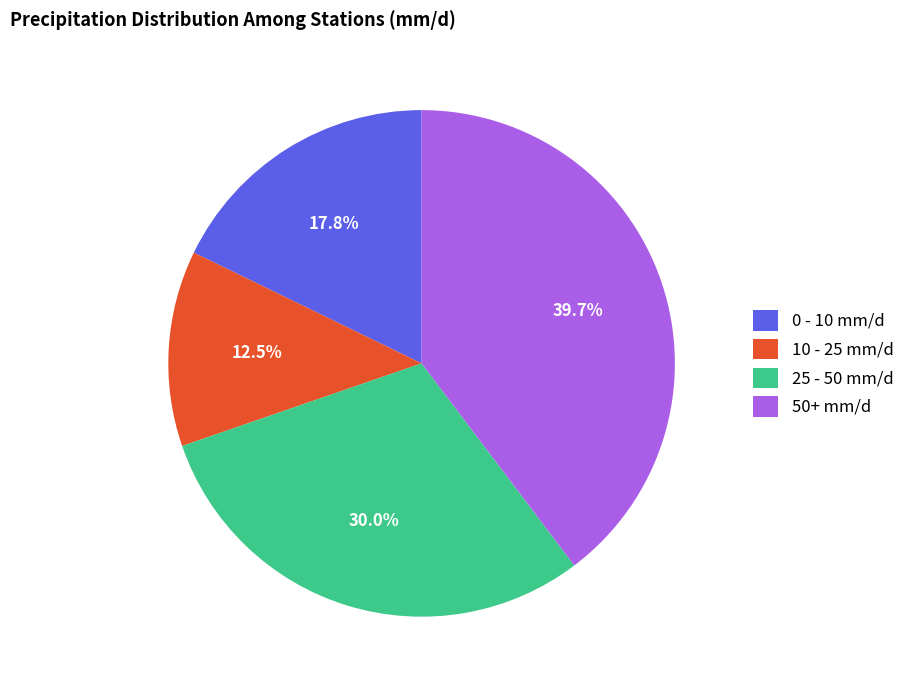

Rank the categories by value from highest to lowest.

50+ mm/d, 25 - 50 mm/d, 0 - 10 mm/d, 10 - 25 mm/d